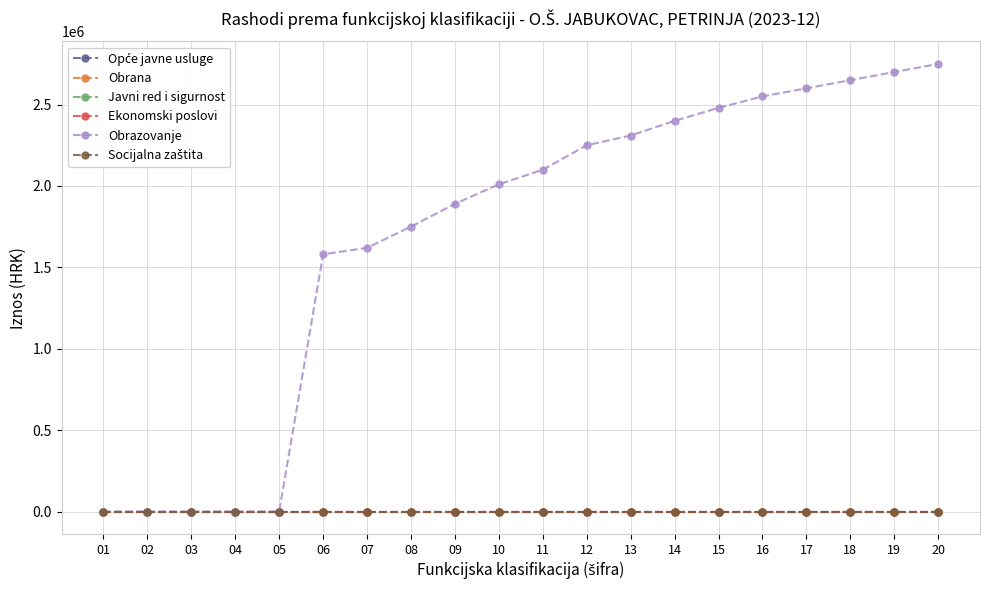

Does the chart have visible grid lines?

Yes